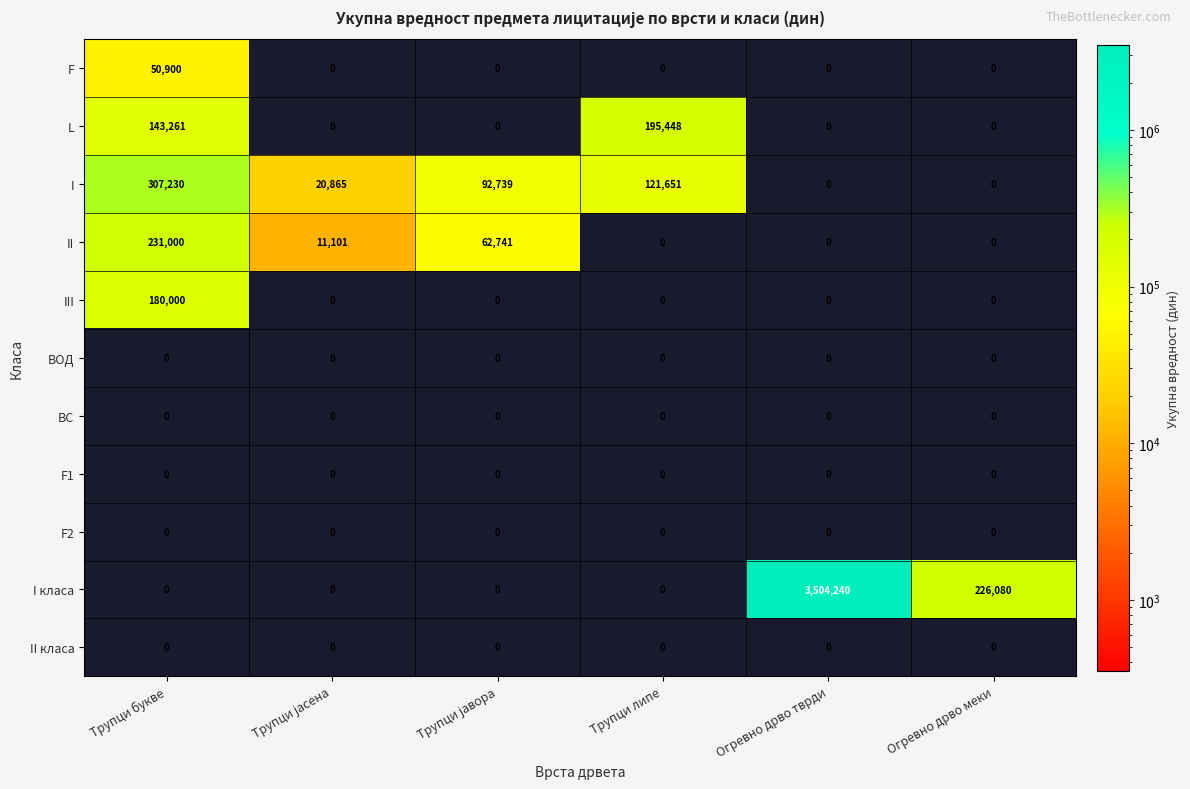

Which series has the largest range (max minus min)?

I класа